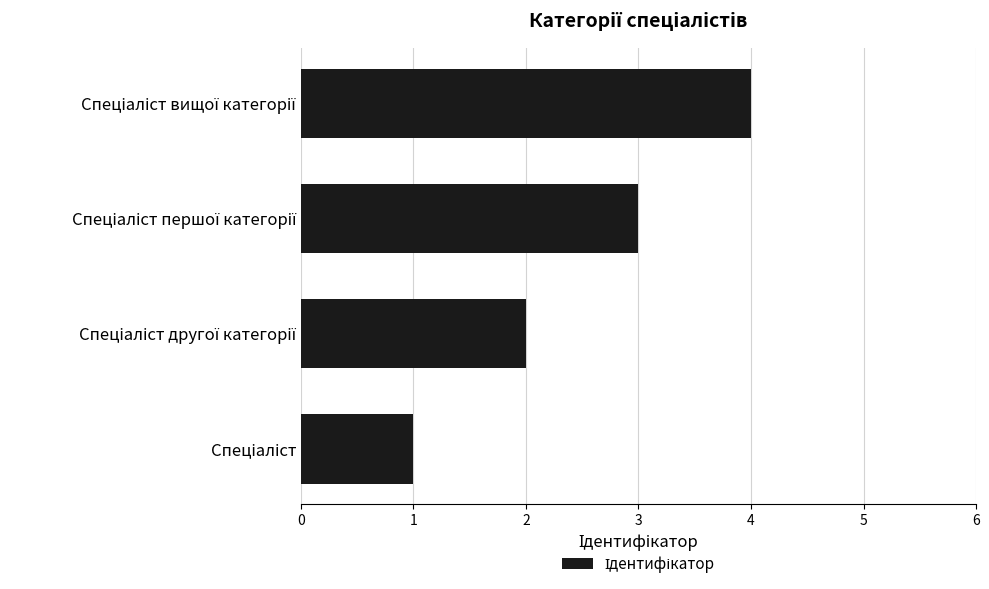

Does the chart contain any negative values?

No